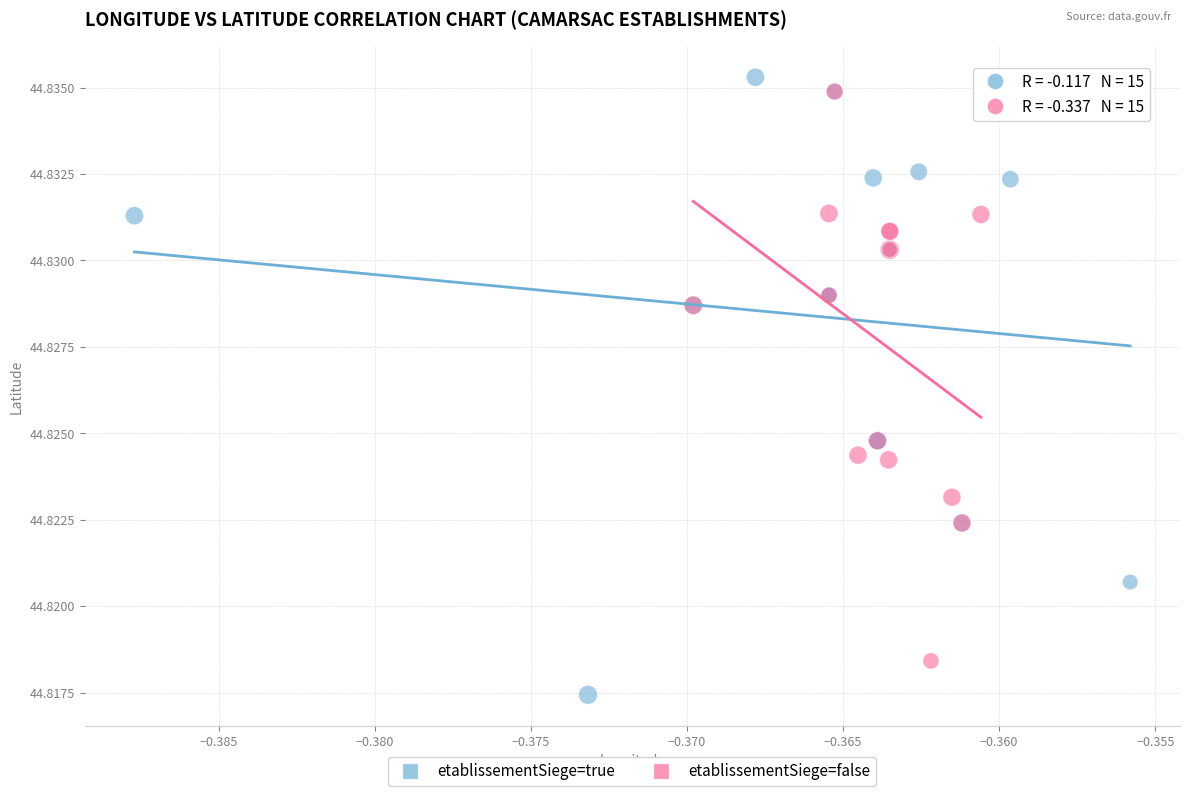

Which series reaches the maximum Y coordinate?

etablissementSiege=true